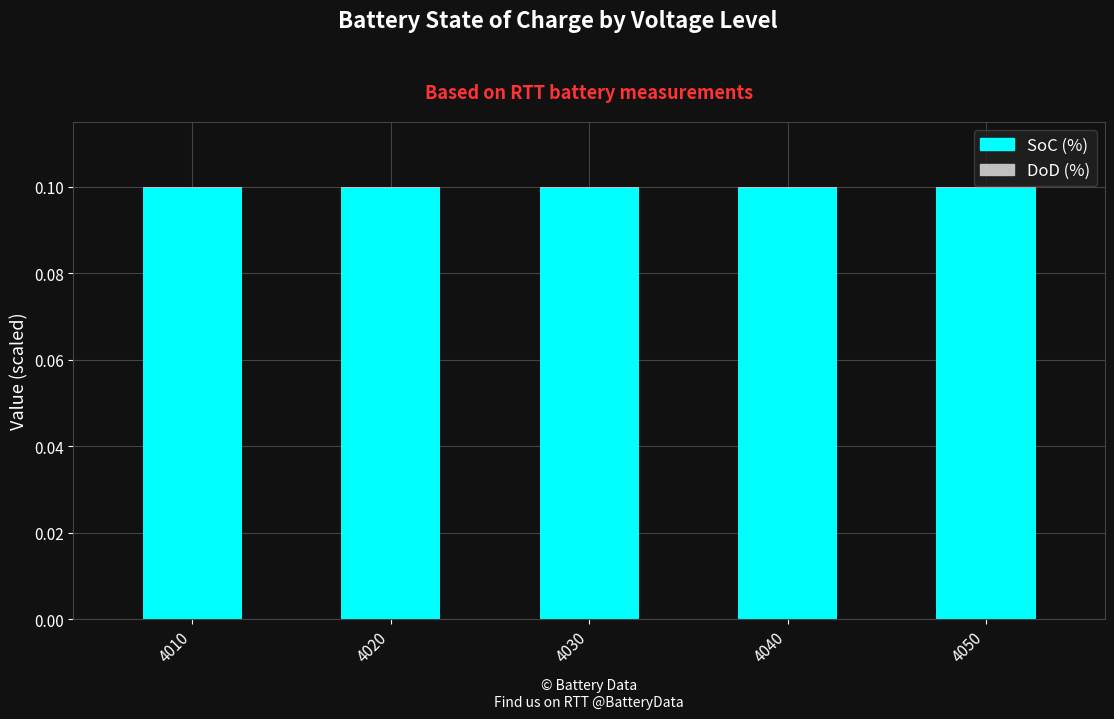

What is the sum of all SoC (%) values?

0.5